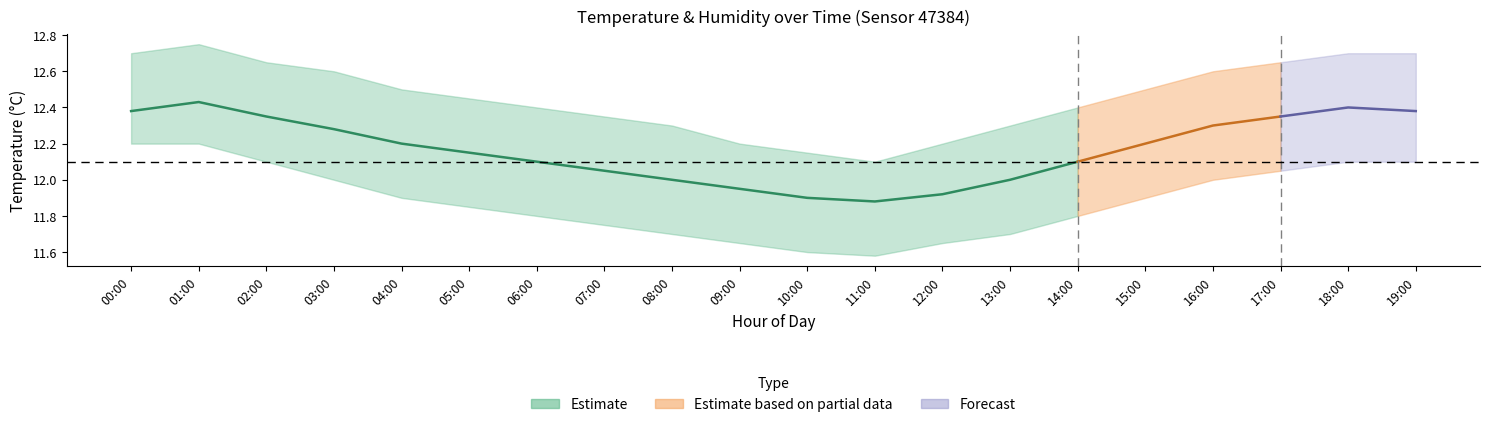

Is the value of humidity_mean at 00:00 greater than the value of temperature_lower at 02:00?

No